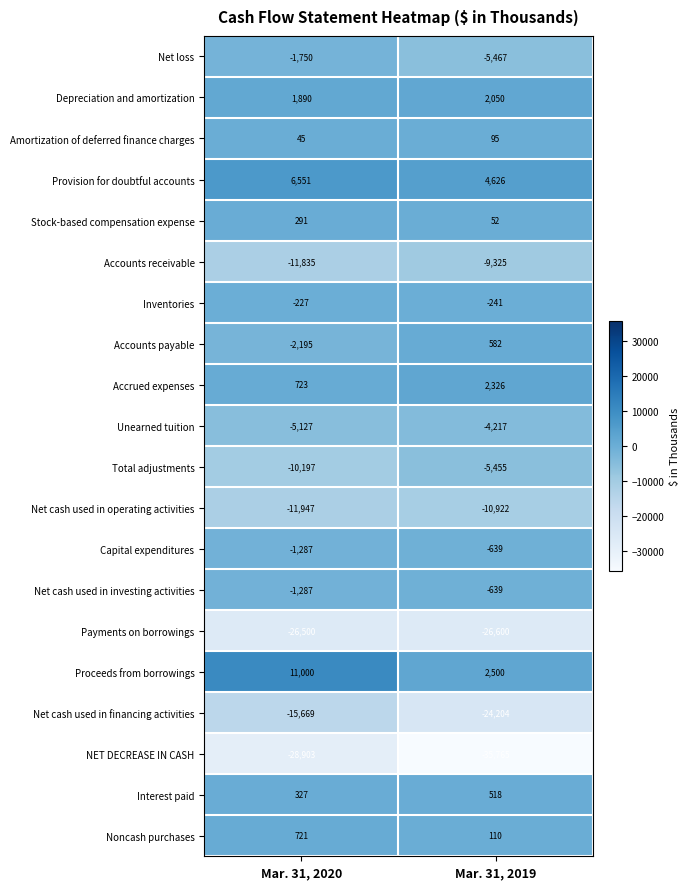

The Accounts payable series shows -1032 at Mar. 31, 2020. True or false?

False